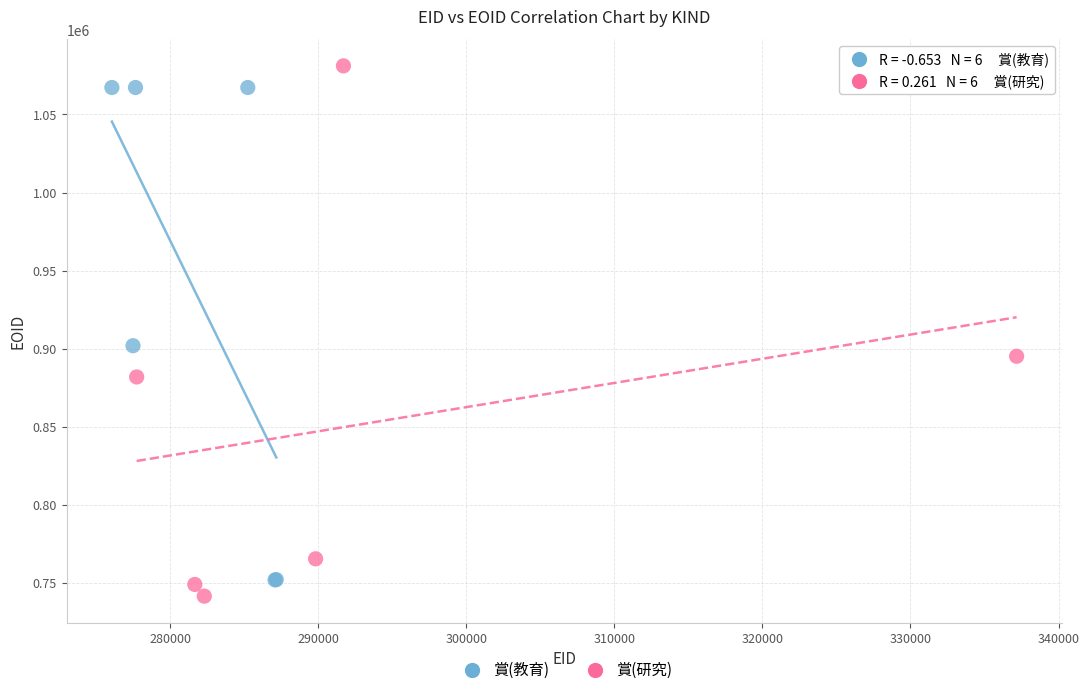

Which series reaches the minimum Y coordinate?

賞(研究)